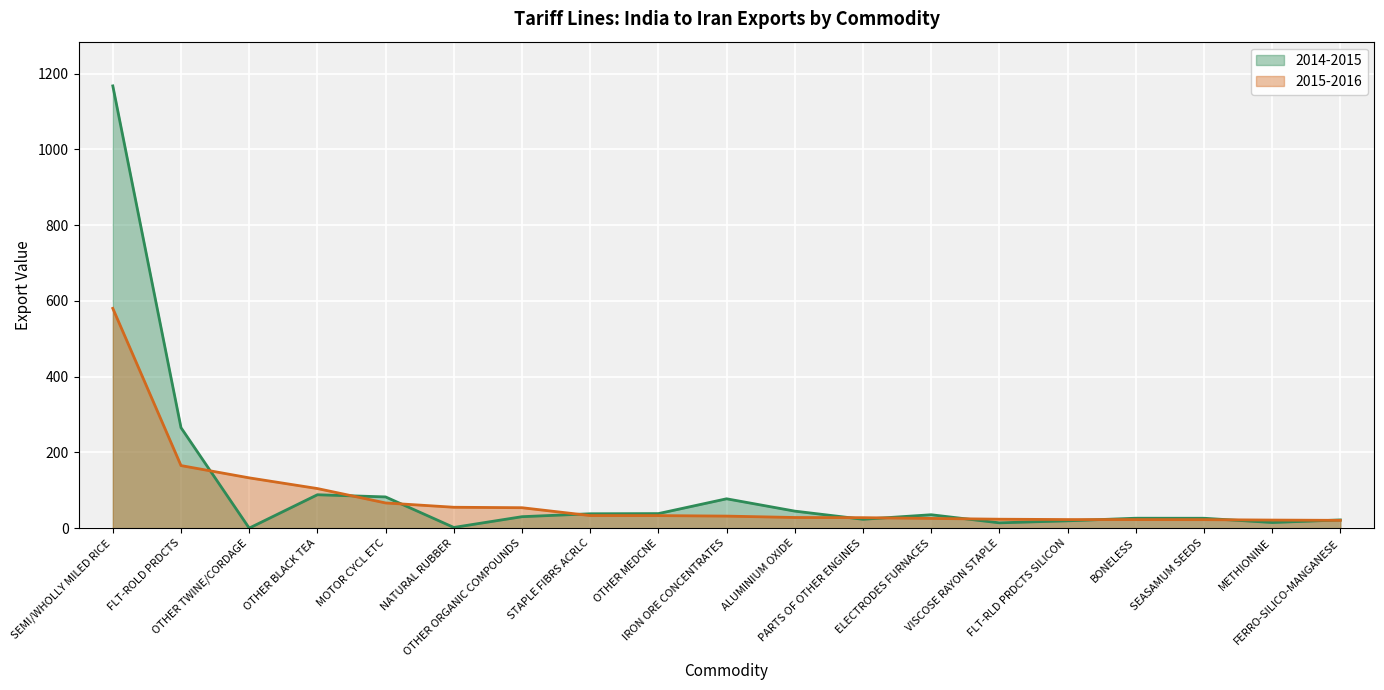

Reading right to left, what are all the values shown in this chart?

2014-2015: FERRO-SILICO-MANGANESE=21.6	METHIONINE=14.9	SEASAMUM SEEDS=26.1	BONELESS=26.2	FLT-RLD PRDCTS SILICON=19.3	VISCOSE RAYON STAPLE=14.0	ELECTRODES FURNACES=35.4	PARTS OF OTHER ENGINES=23.4	ALUMINIUM OXIDE=44.9	IRON ORE CONCENTRATES=77.5	OTHER MEDCNE=38.4	STAPLE FIBRS ACRLC=37.9	OTHER ORGANIC COMPOUNDS=30.2	NATURAL RUBBER=1.8	MOTOR CYCL ETC=82.4	OTHER BLACK TEA=88.2	OTHER TWINE/CORDAGE=0.0	FLT-ROLD PRDCTS=265.3	SEMI/WHOLLY MILED RICE=1167.8
2015-2016: FERRO-SILICO-MANGANESE=20.6	METHIONINE=21.3	SEASAMUM SEEDS=22.4	BONELESS=22.5	FLT-RLD PRDCTS SILICON=22.7	VISCOSE RAYON STAPLE=23.6	ELECTRODES FURNACES=25.6	PARTS OF OTHER ENGINES=27.6	ALUMINIUM OXIDE=28.1	IRON ORE CONCENTRATES=31.8	OTHER MEDCNE=33.1	STAPLE FIBRS ACRLC=33.1	OTHER ORGANIC COMPOUNDS=53.9	NATURAL RUBBER=55.1	MOTOR CYCL ETC=66.5	OTHER BLACK TEA=104.5	OTHER TWINE/CORDAGE=132.8	FLT-ROLD PRDCTS=165.2	SEMI/WHOLLY MILED RICE=580.4